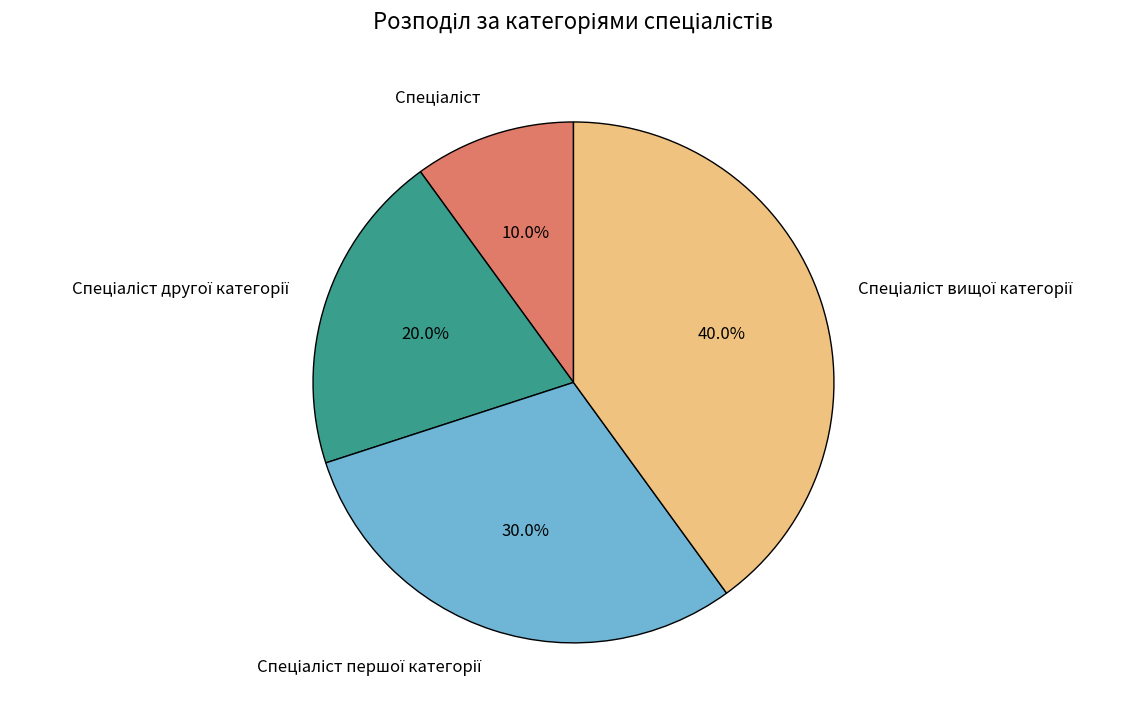

How many slices are in this pie chart?

4